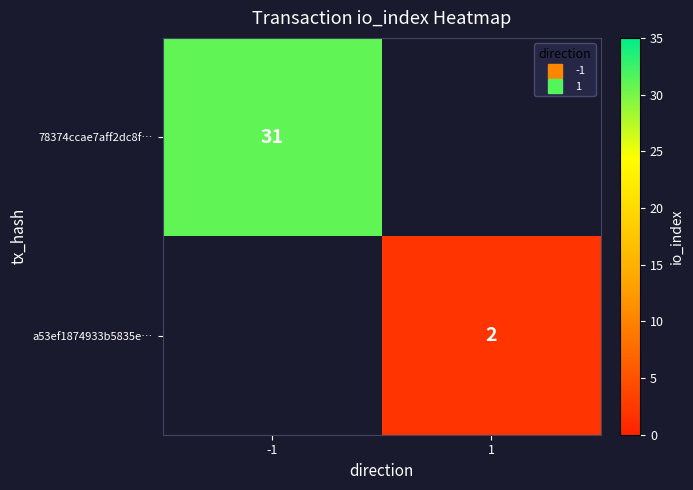

At which label is 78374ccae7aff2dc8f… closest to 31?

-1